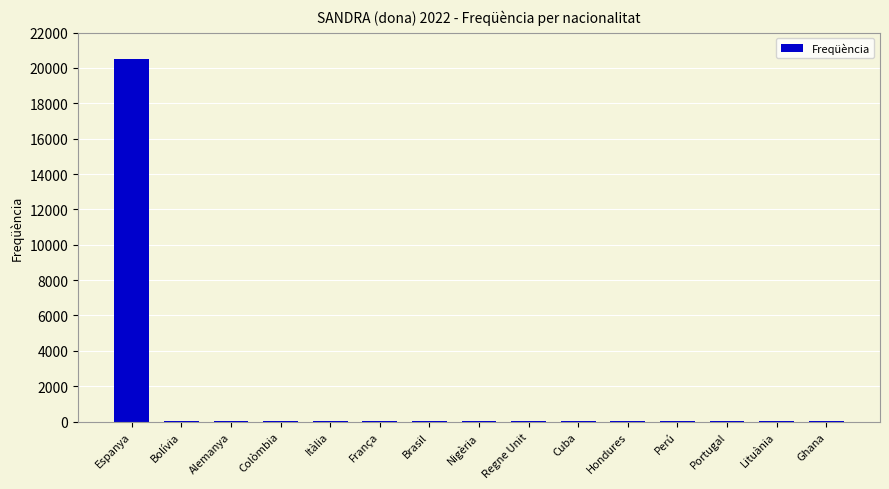

What is the maximum value shown in the chart?

20495